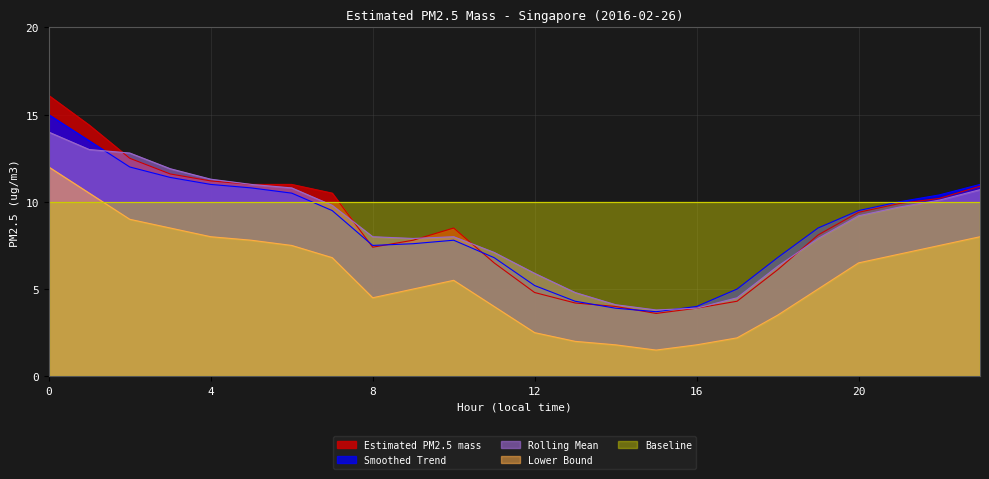

What is the spread (max minus min) of values at 0?

6.1